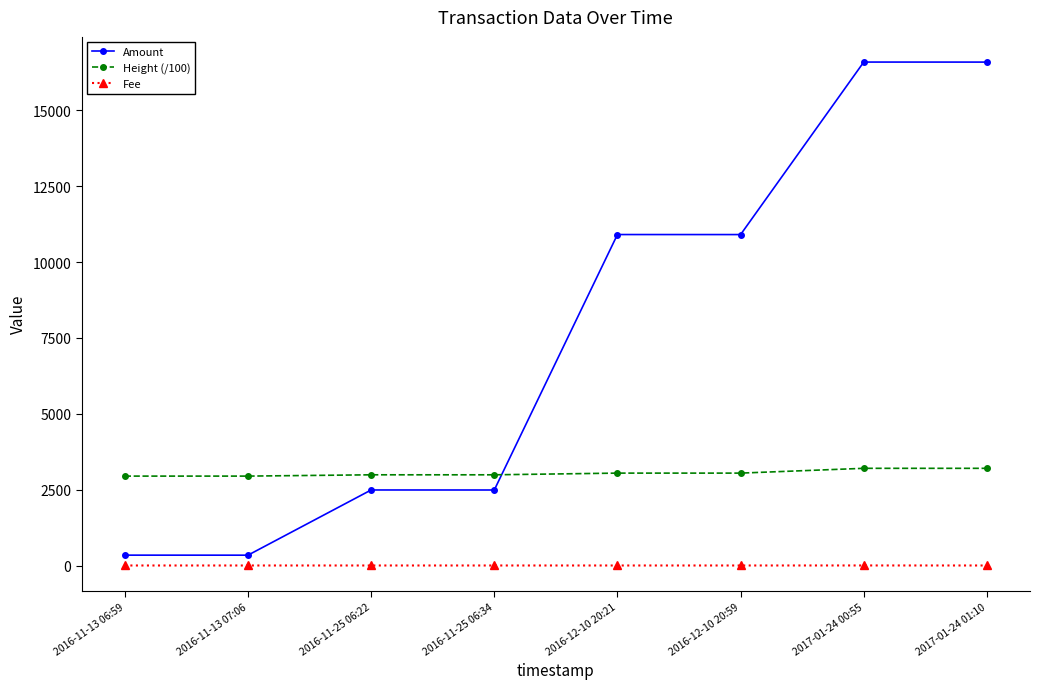

What value does the Height (/100) series have at 2016-11-13 06:59?

2947.1